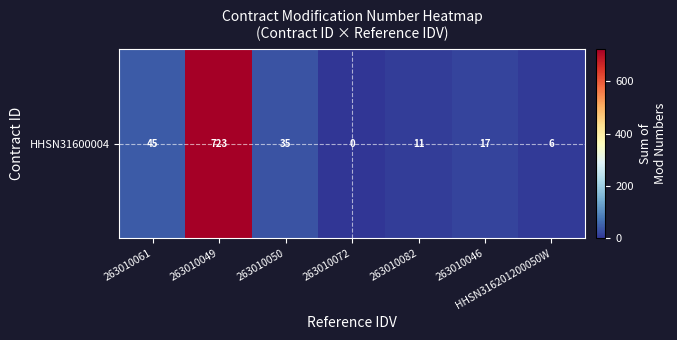

Rank the categories by value from highest to lowest.

263010049, 263010061, 263010050, 263010046, 263010082, HHSN316201200050W, 263010072